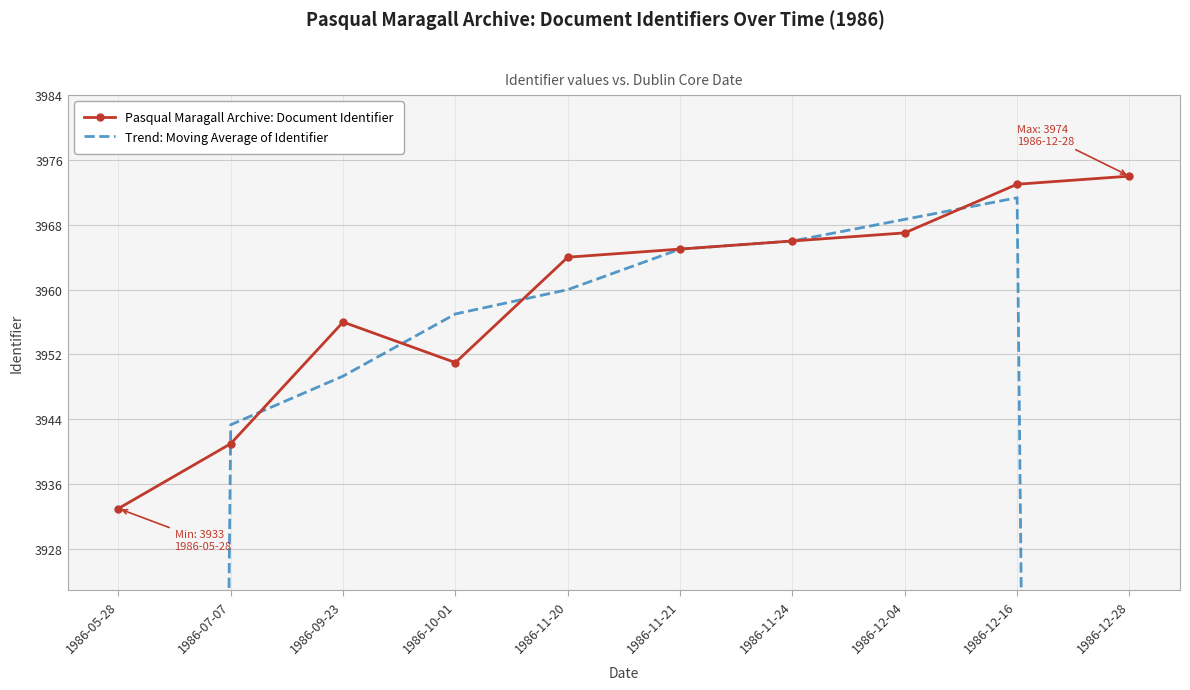

What are all the series names shown in the legend?

Pasqual Maragall Archive: Document Identifier, Trend: Moving Average of Identifier